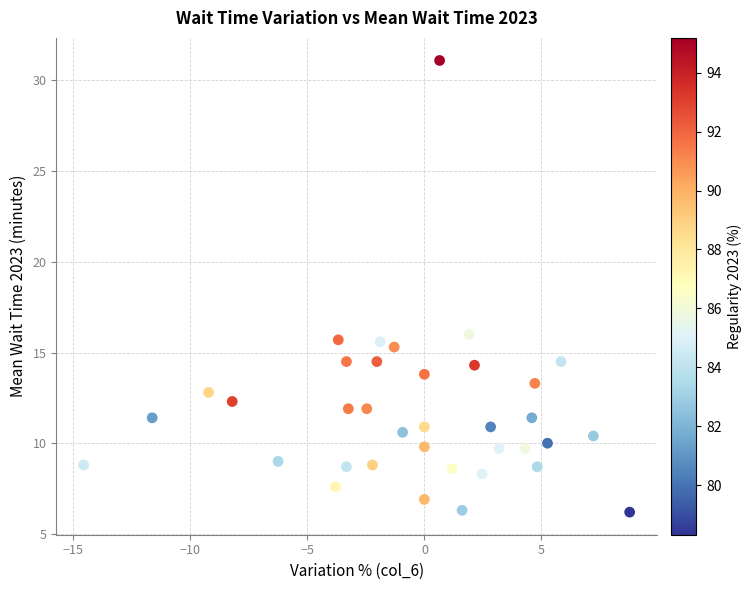

What Y value in the scatter plot is closest to 18?

16.0